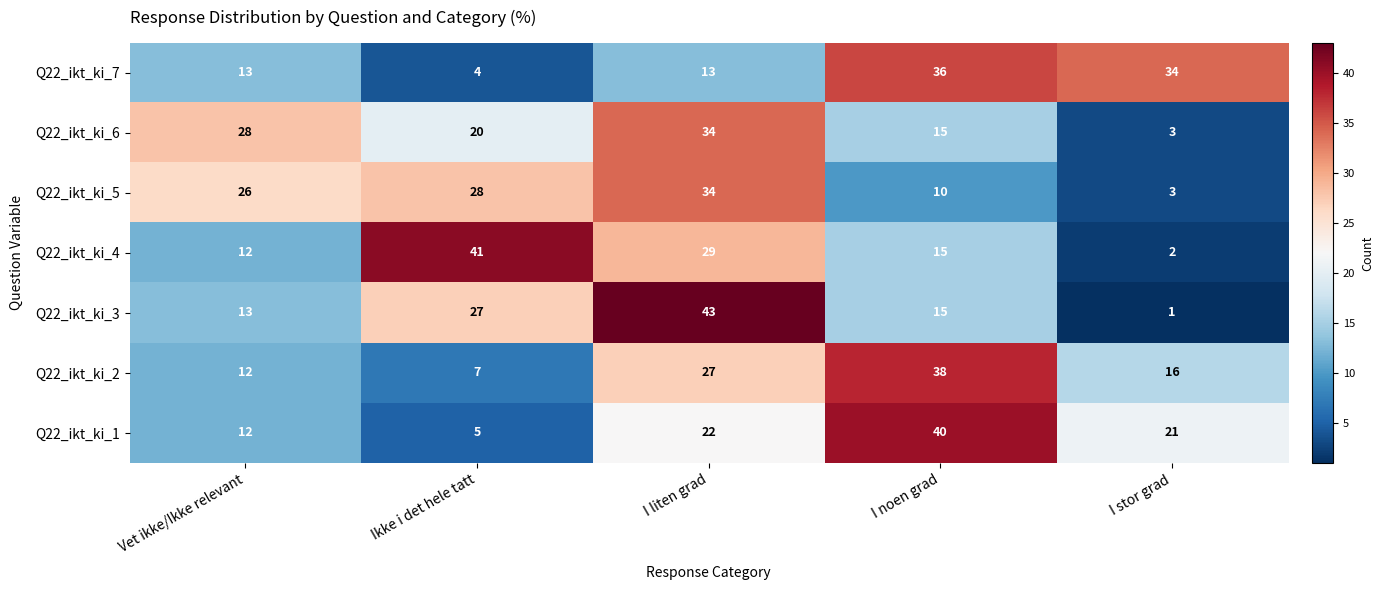

Which category has the lowest value across all series?

I stor grad